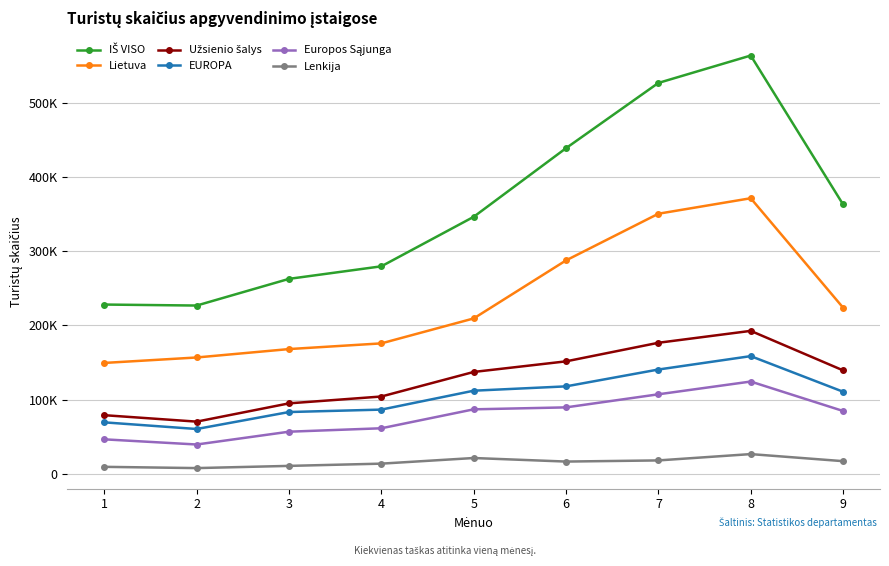

Is this an area chart (filled region under the line)?

No